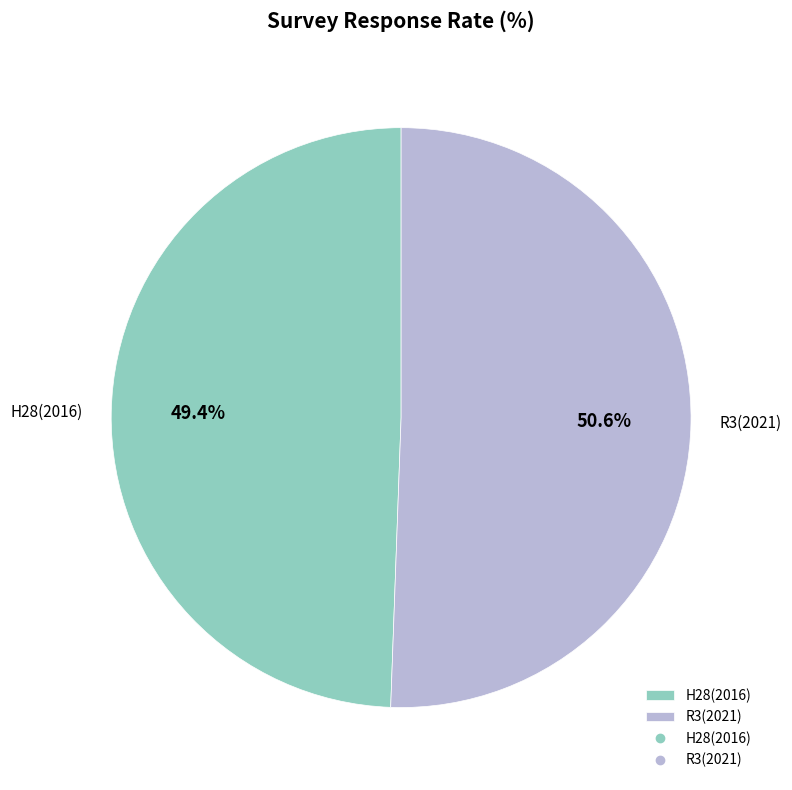

Rank the categories by value from highest to lowest.

R3(2021), H28(2016)